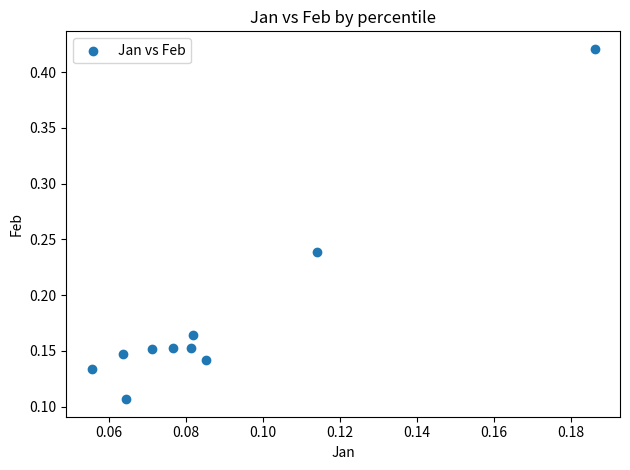

What is the range of Y values (max minus min)?

0.3